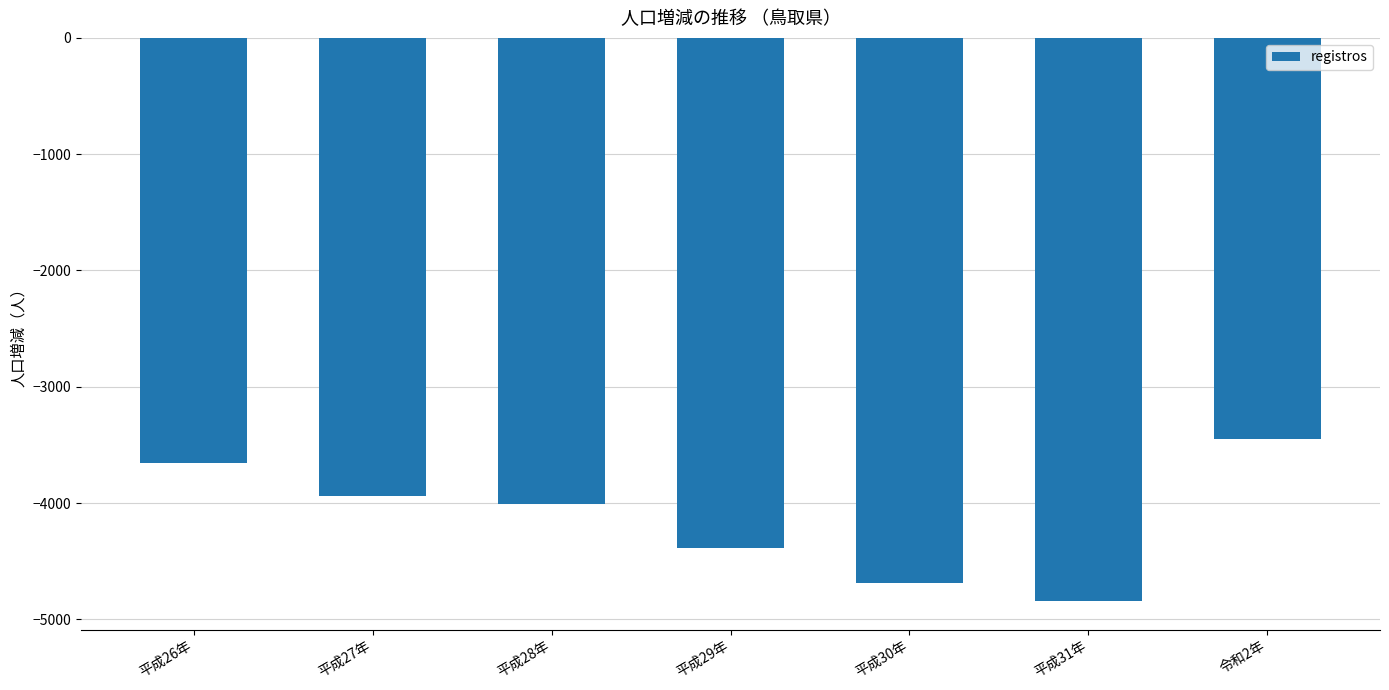

What is the difference between the values at 平成26年 and 平成30年?

1036